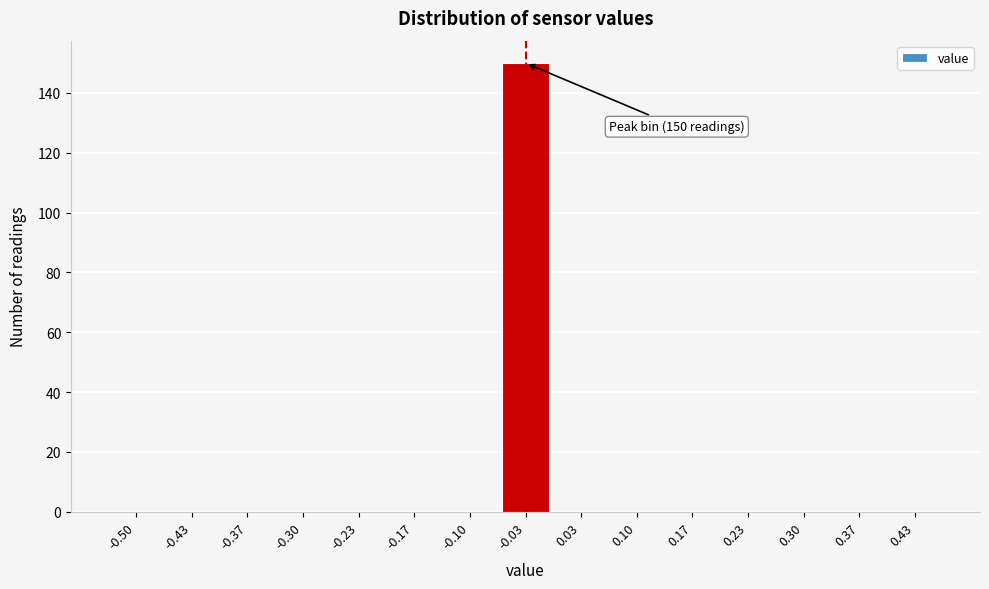

Reading left to right, extract all data points from this chart.

-0.50=0	-0.43=0	-0.37=0	-0.30=0	-0.23=0	-0.17=0	-0.10=0	-0.03=150	0.03=0	0.10=0	0.17=0	0.23=0	0.30=0	0.37=0	0.43=0